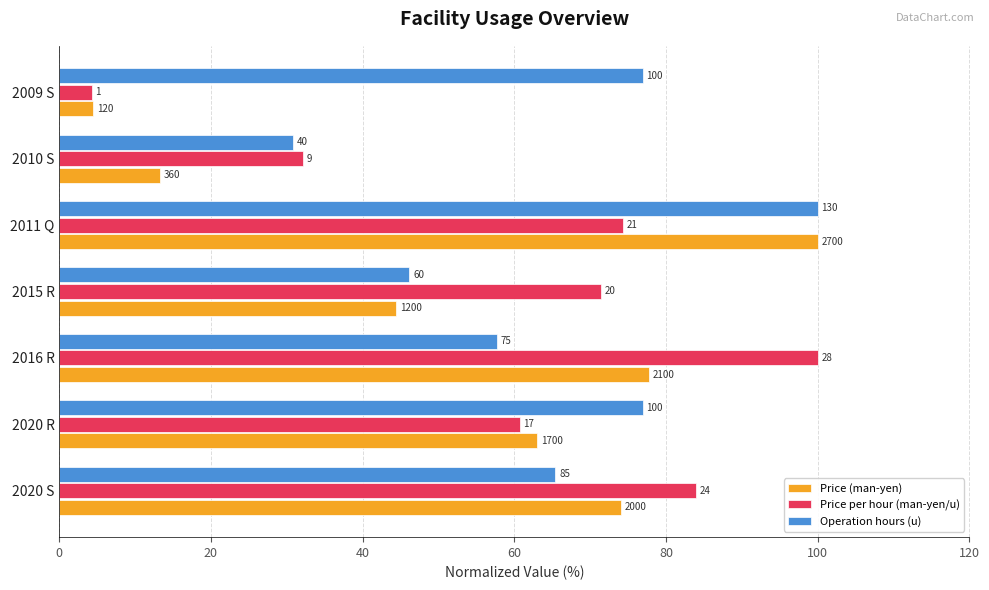

What are all the series names shown in the legend?

Price (man-yen), Price per hour (man-yen/u), Operation hours (u)